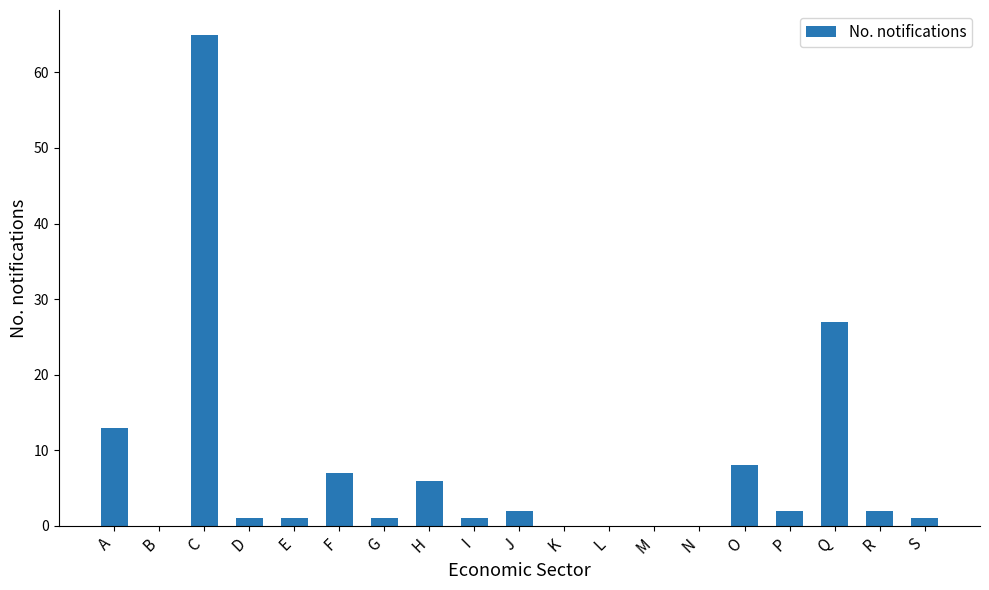

True or false: the data shows 10 at F.

False